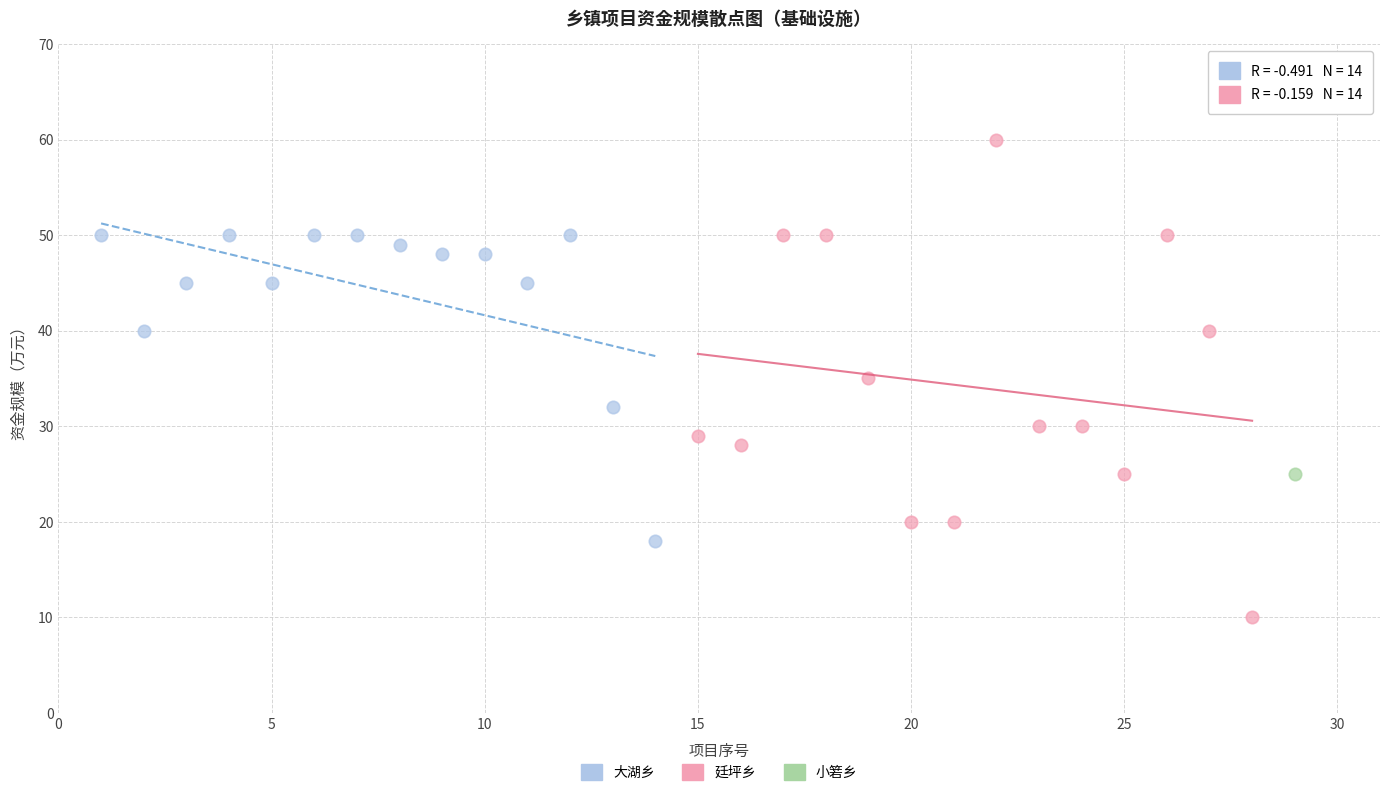

What are all the series names shown in the legend?

大湖乡, 廷坪乡, 小箬乡